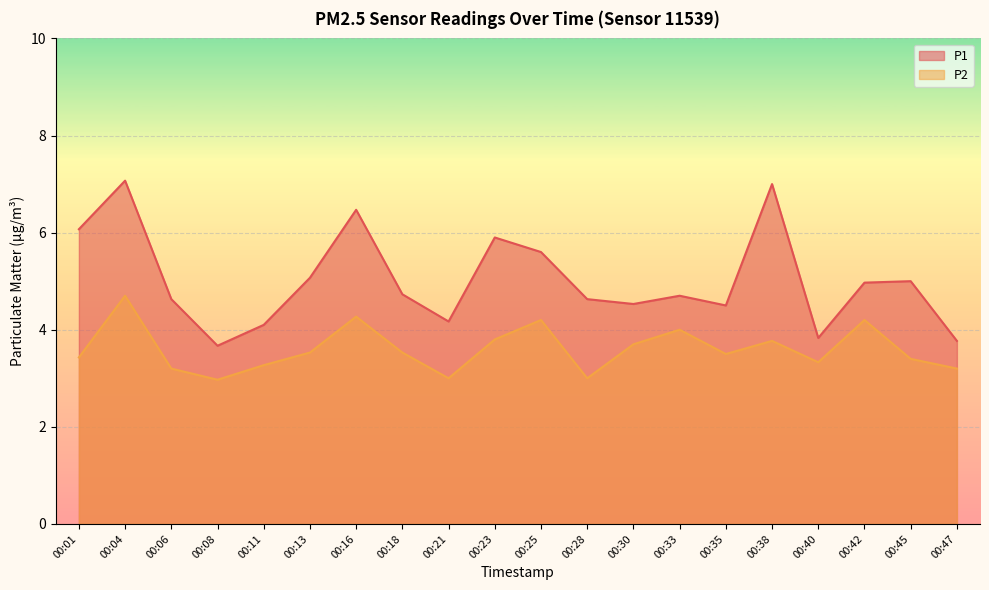

True or false: P1 has a value of 4.2 at 00:21.

True